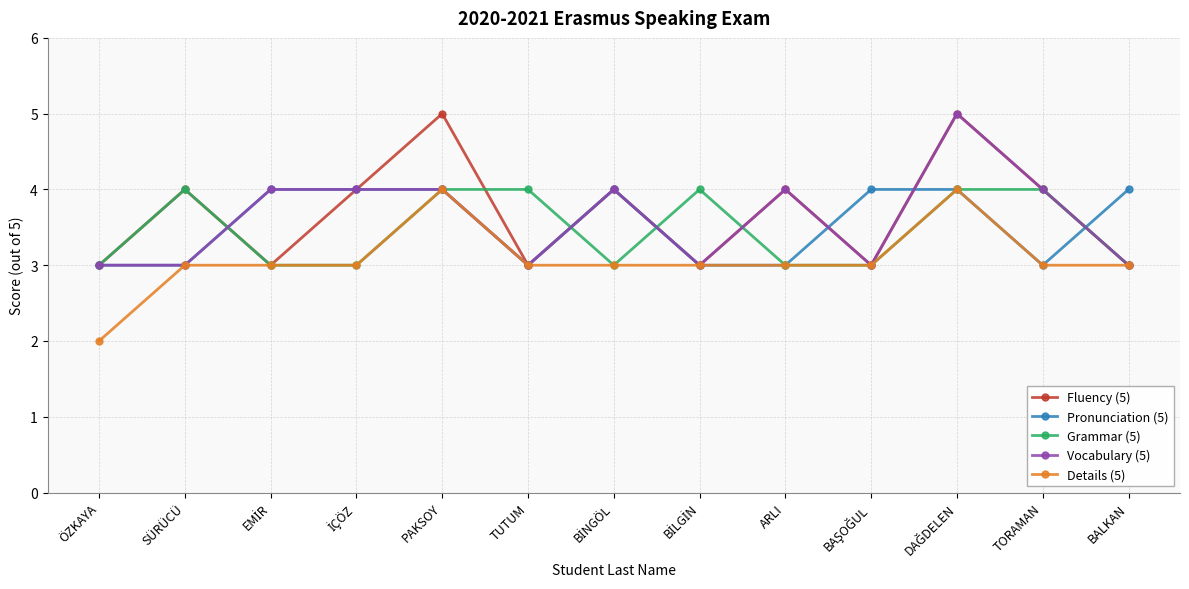

What is the label of the 13th point from the right?

ÖZKAYA